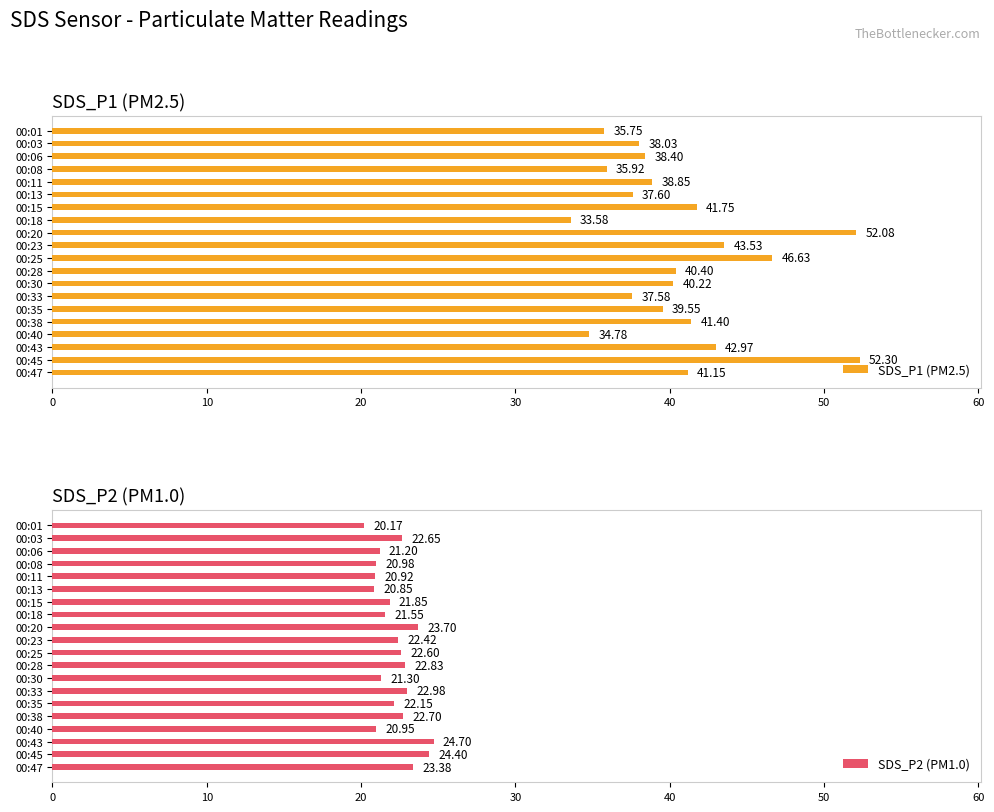

At which label does SDS_P1 (PM2.5) reach its minimum?

00:18